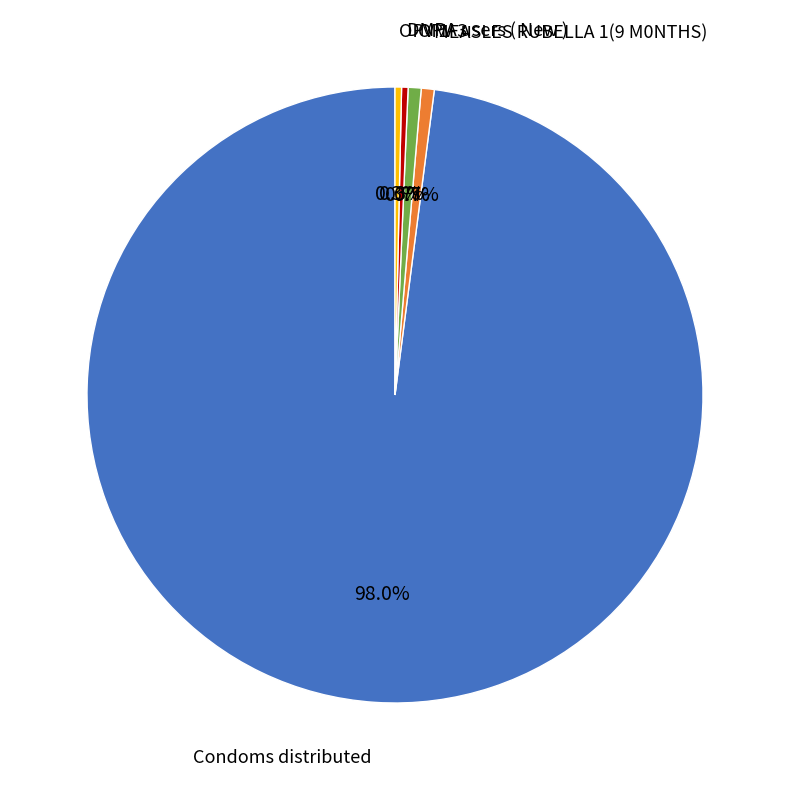

Is there a majority slice in this chart?

Yes